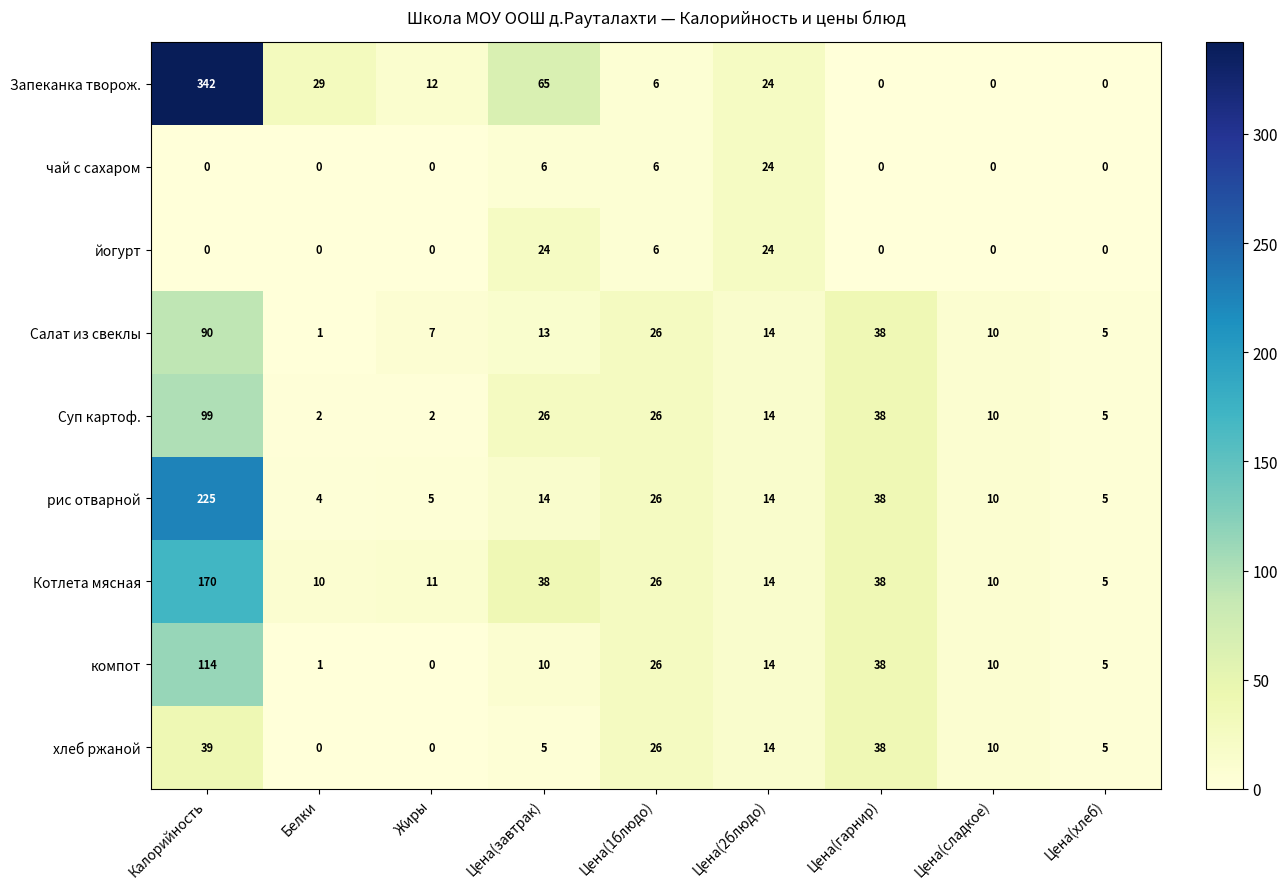

How many categories are shown in the chart?

9